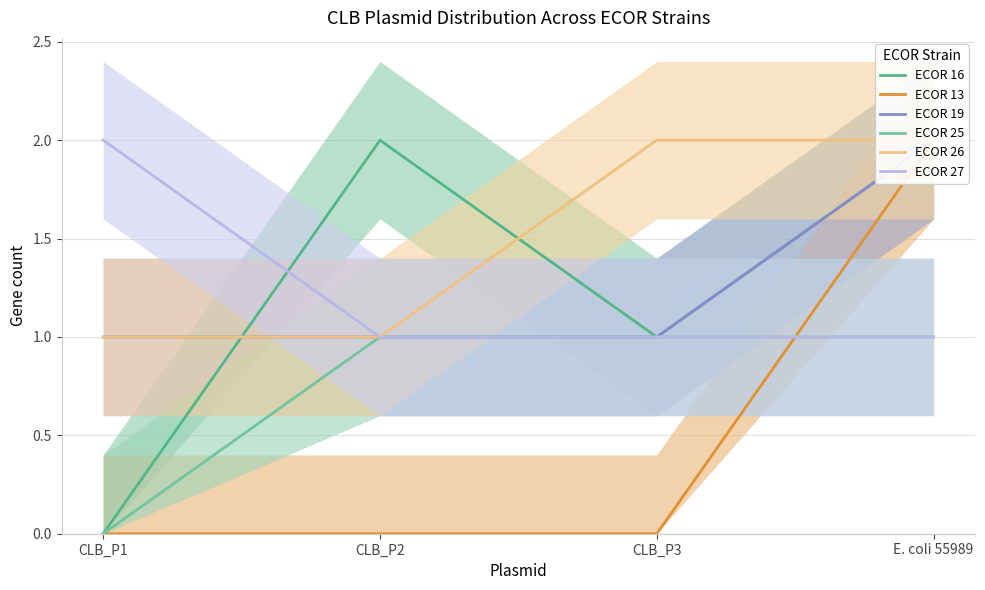

What is the label of the 3rd point from the left?

CLB_P3